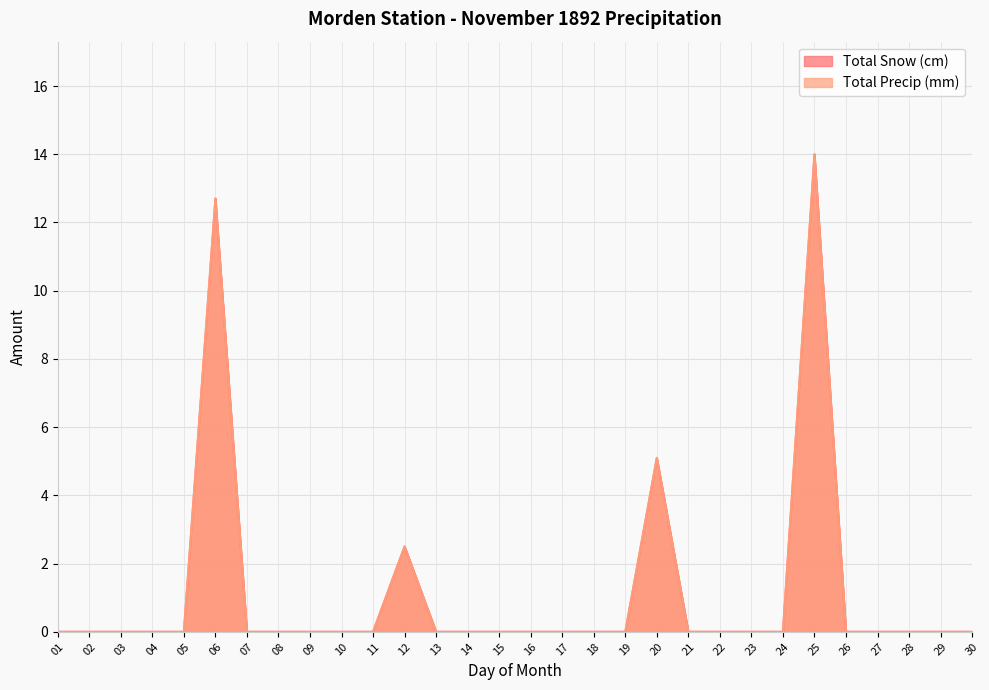

Between 07 and 18, which is larger?

07